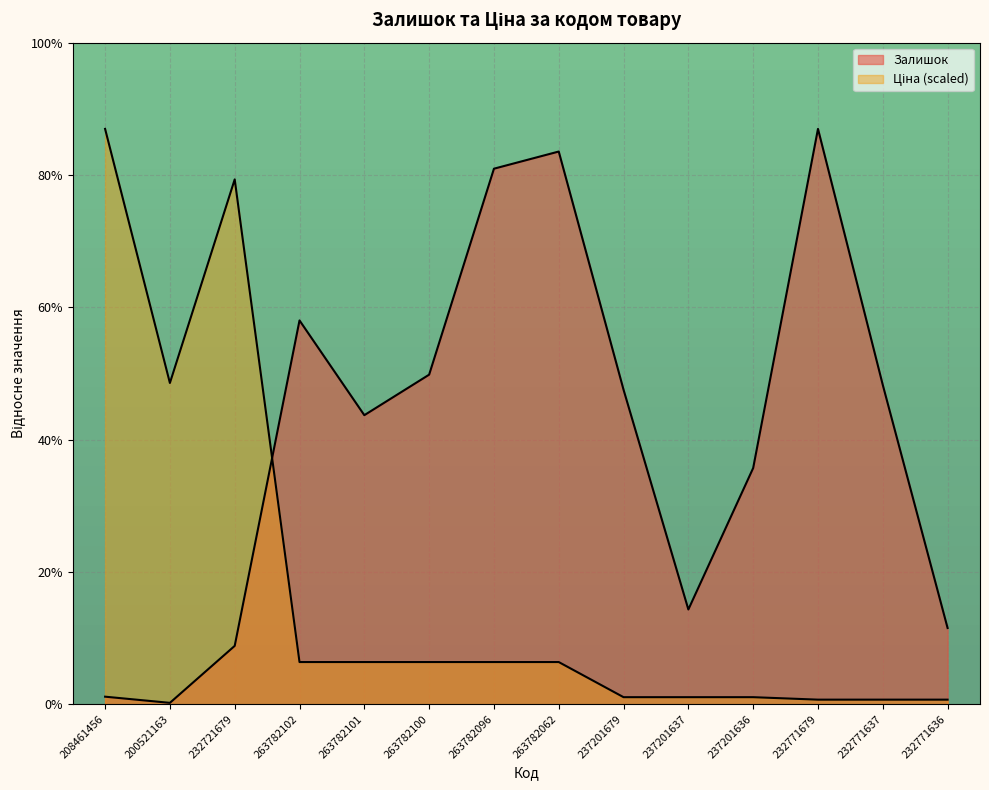

At which category does Ціна reach its first local peak?

232721679